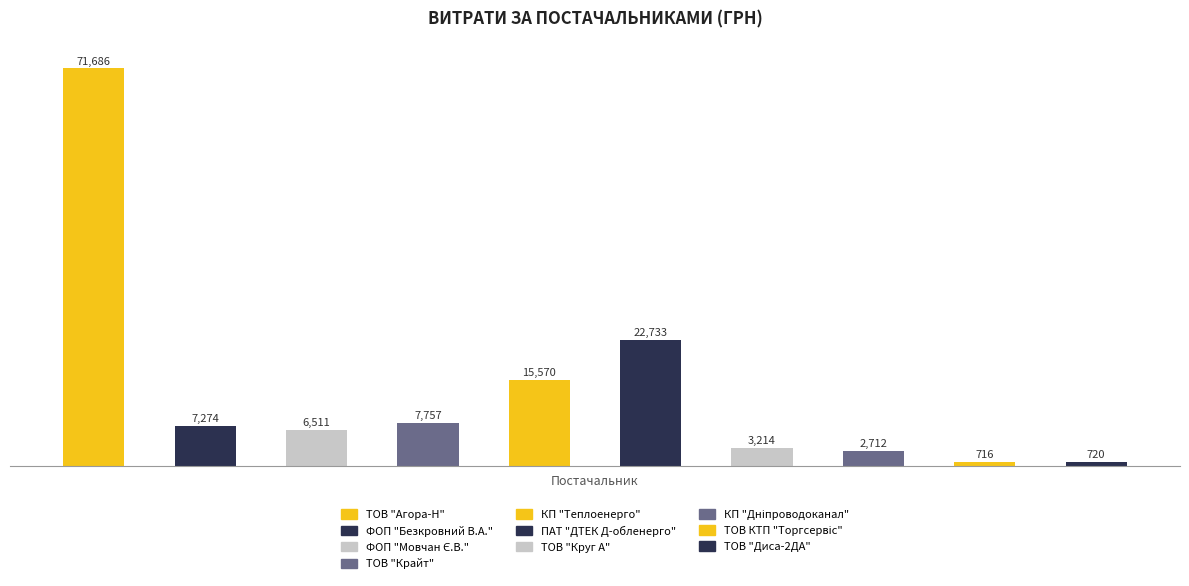

What position from the left is КП "Теплоенерго"?

5